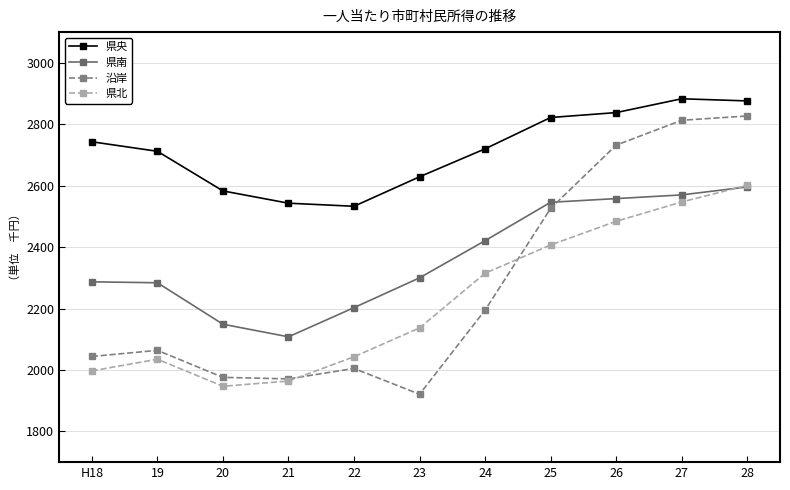

What is the maximum value shown in the chart?

2883